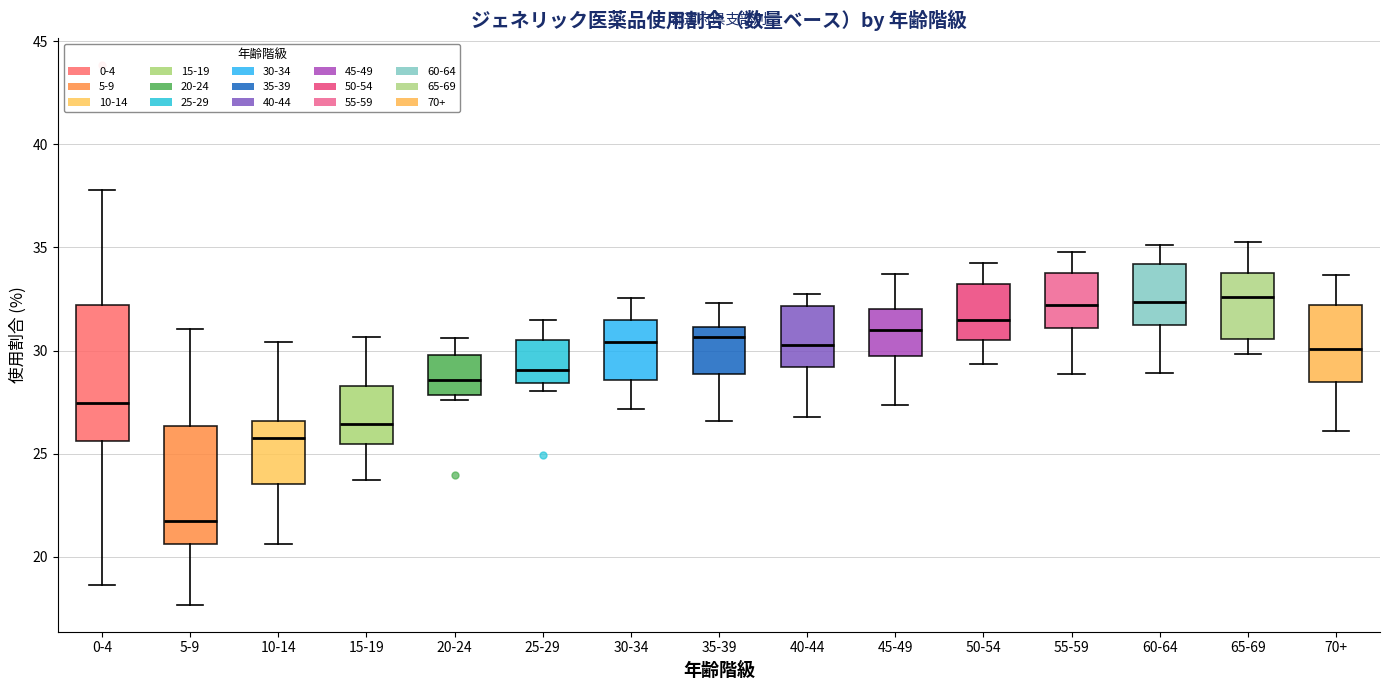

Where does the upper whisker of the box for 50-54 end on the y-axis? The values are not printed on the chart, so give them approximately, as read against the axis.

34.0